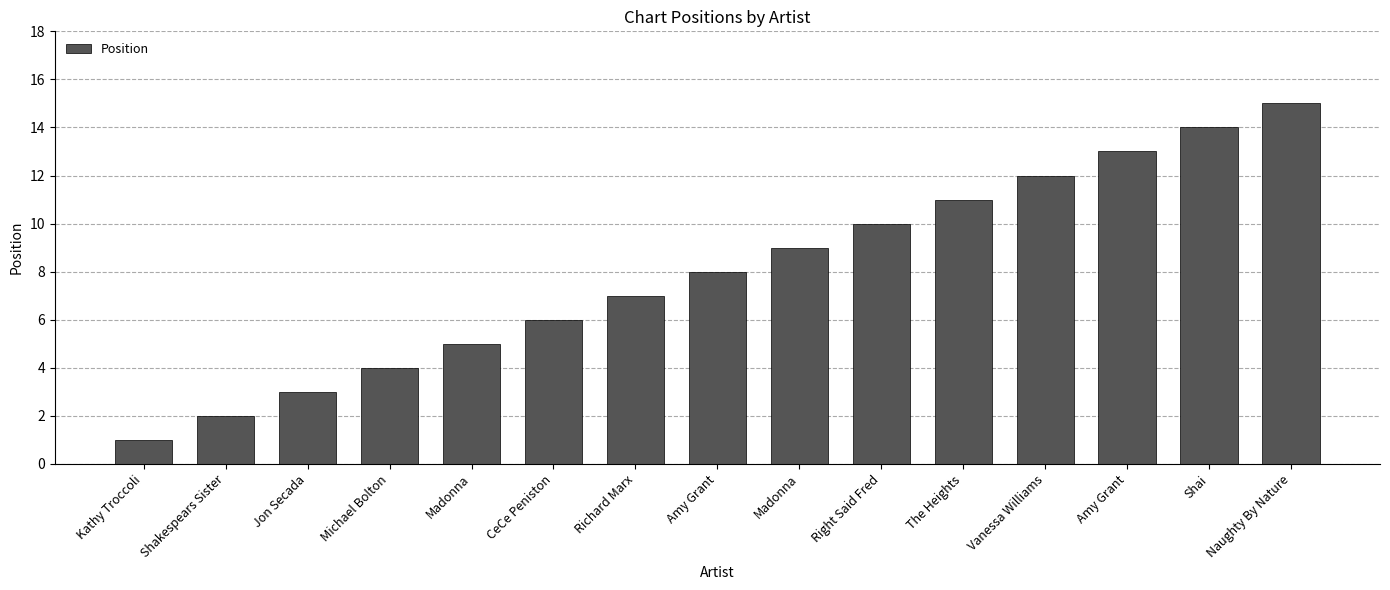

At which label is the value closest to 8?

Amy Grant